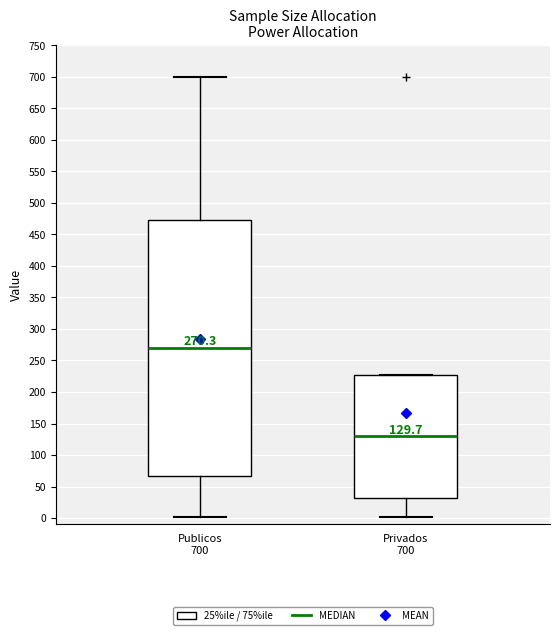

Which box is the tallest, from its lower edge to its upper edge?

Publicos 700